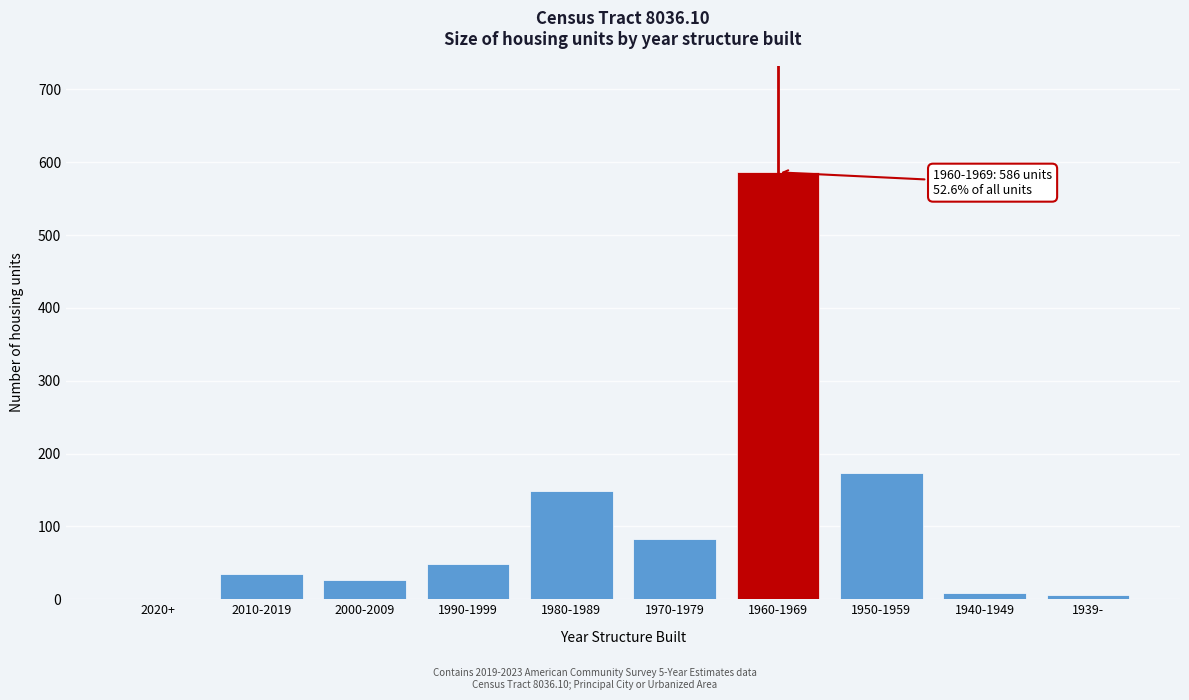

Reading left to right, what are all the values shown in this chart?

2020+=0	2010-2019=35	2000-2009=27	1990-1999=48	1980-1989=148	1970-1979=82	1960-1969=586	1950-1959=173	1940-1949=9	1939-=6